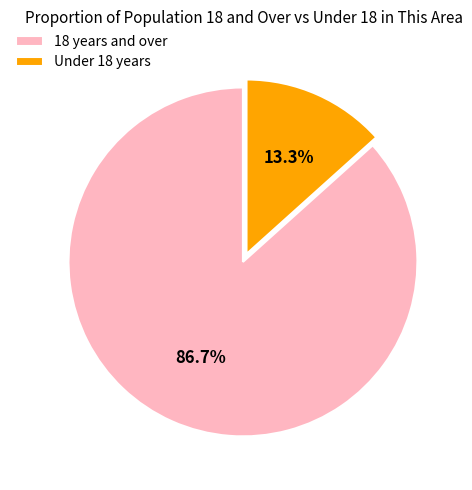

True or false: Under 18 years accounts for 1% of the total.

False